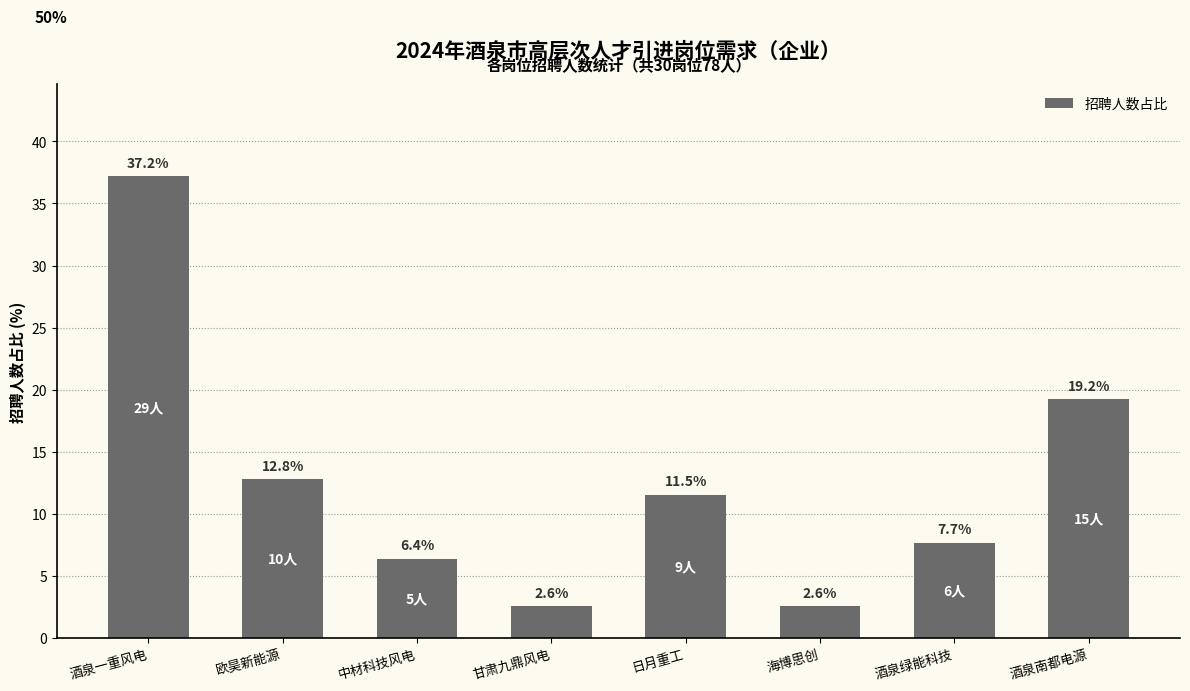

What is the minimum value shown in the chart?

2.6